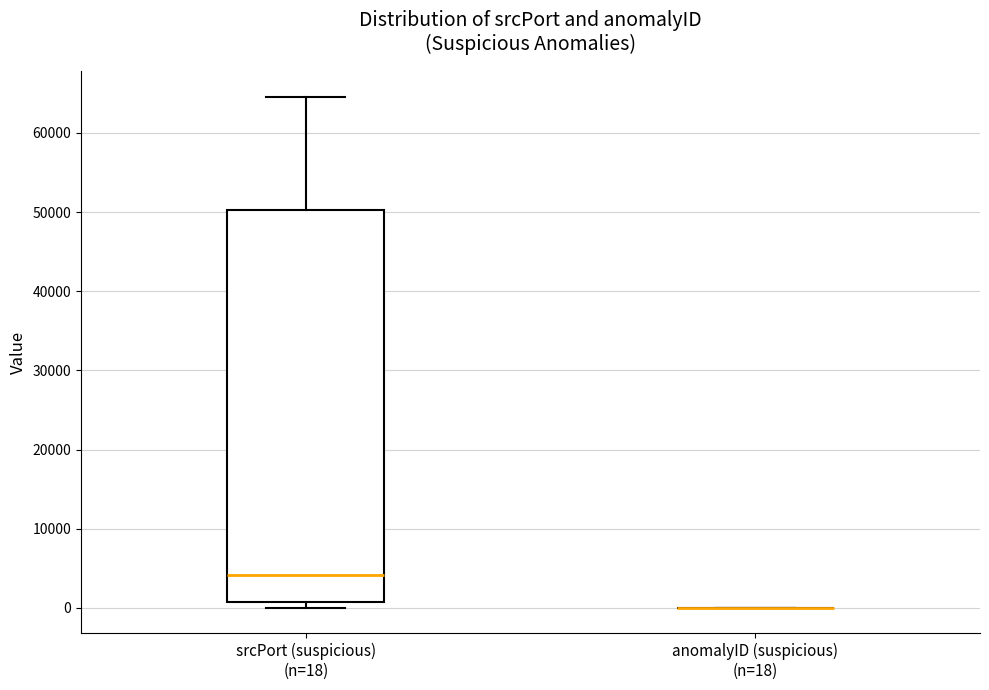

Reading left to right, read every box against the y-axis: the position of its median line, the range the box covers, and the ends of its whiskers. The values are not printed on the chart, so give them approximately, as read against the axis.

srcPort (suspicious) (n=18): median 4000, box 1000 to 50000, whiskers 0 to 65000
anomalyID (suspicious) (n=18): box collapsed to a line at 0, whiskers 0 to 0